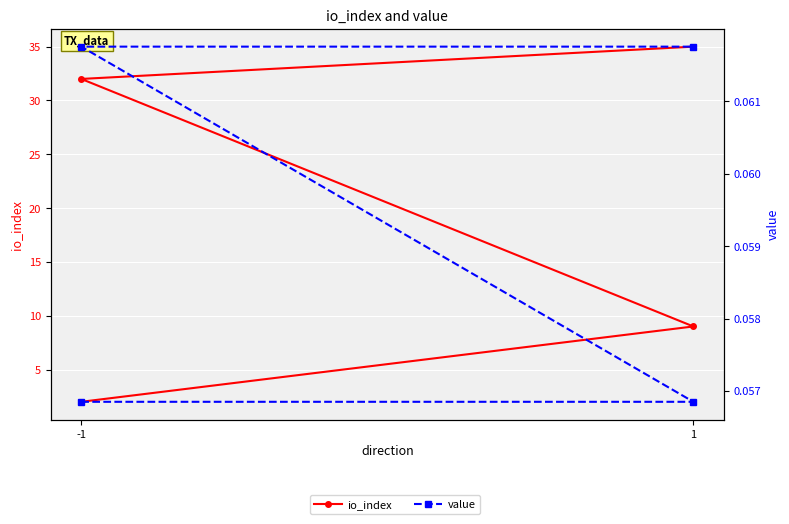

The value series shows 0.1 at -1. True or false?

True